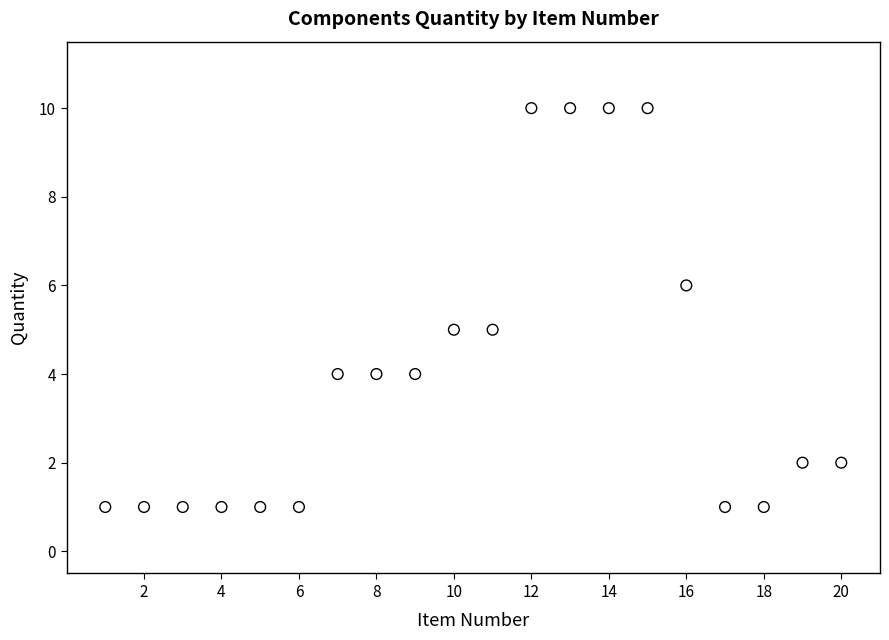

What is the range of X values (max minus min)?

19